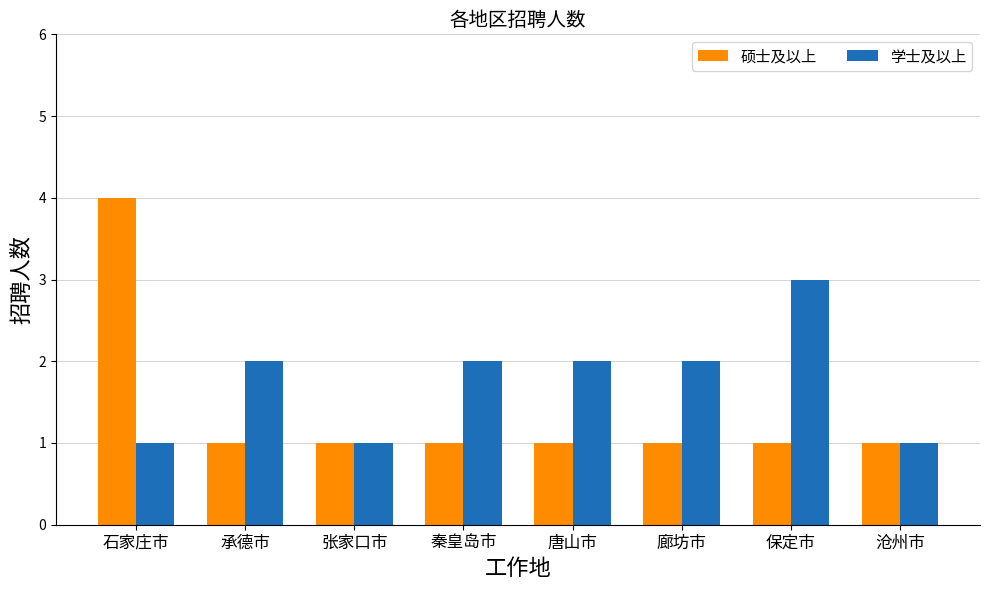

What is the difference between the maximum and minimum values in the 硕士及以上 series?

3